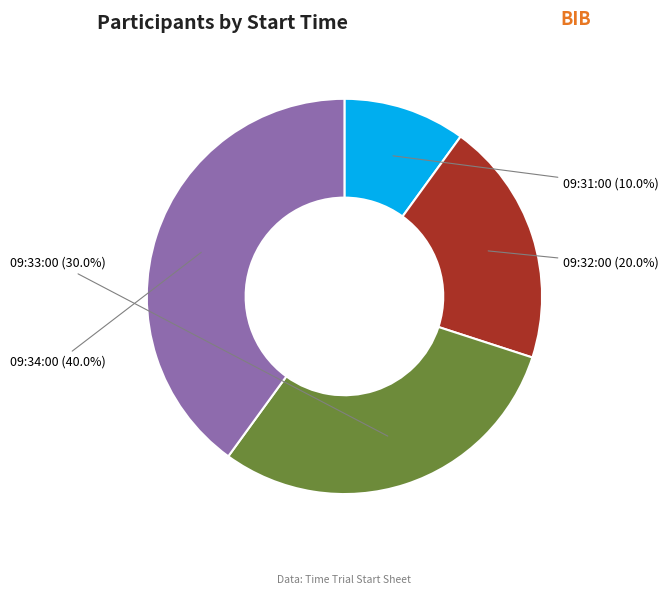

Rank the categories by value from highest to lowest.

09:34:00, 09:33:00, 09:32:00, 09:31:00